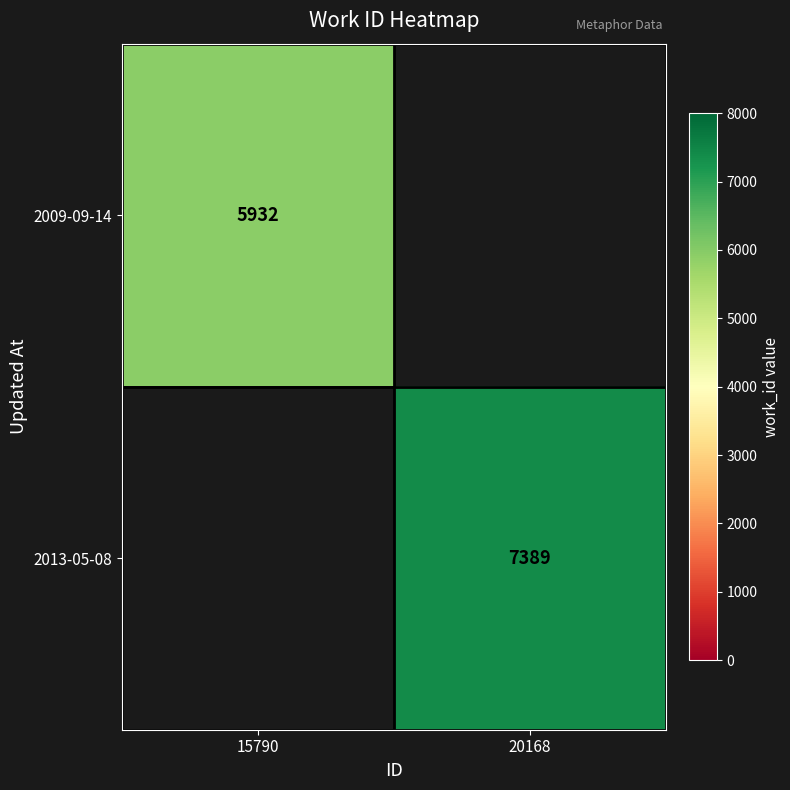

The 2009-09-14 series shows 2028 at 15790. True or false?

False